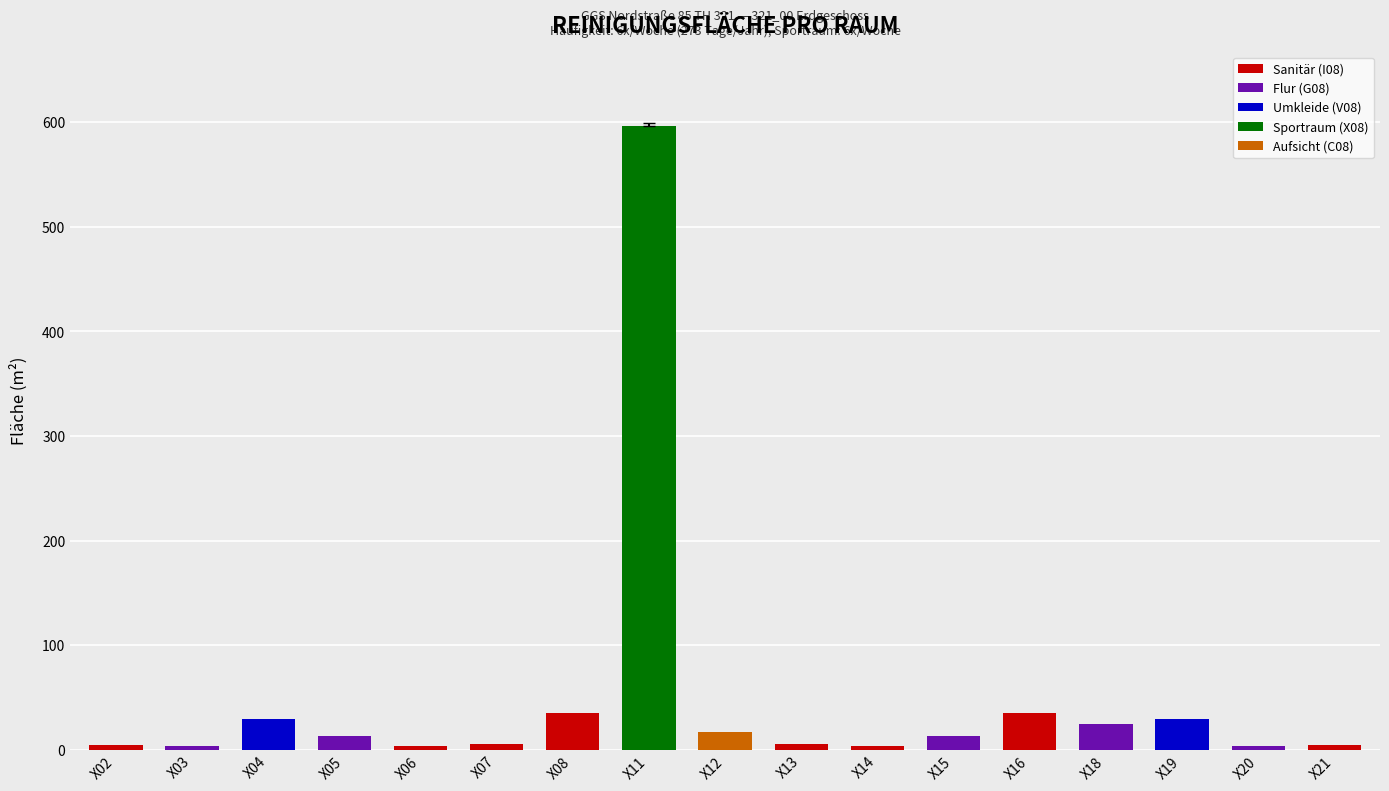

Is it true that the value at X08 is 35.0?

True